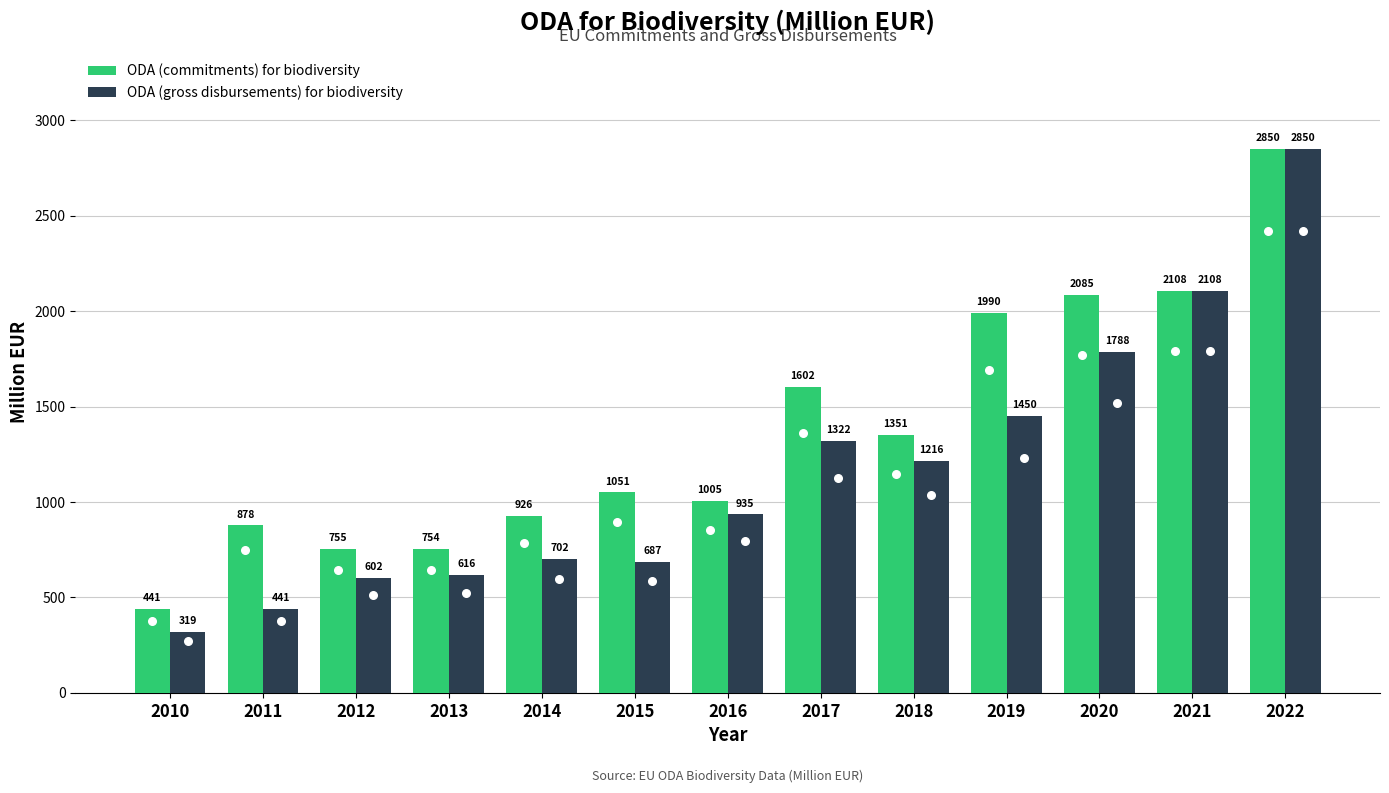

Which series has the largest total across all categories?

ODA (commitments) for biodiversity